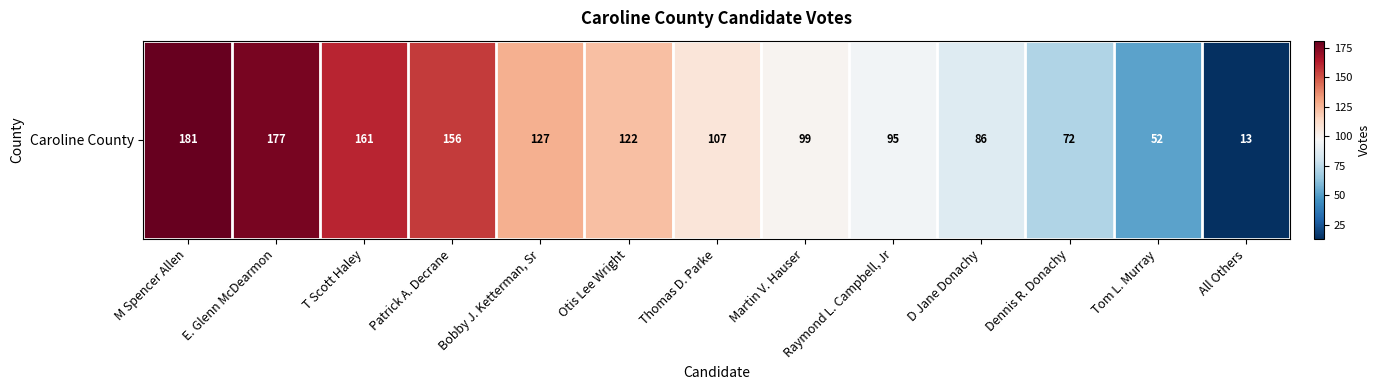

The chart shows a value of 161 at T Scott Haley. True or false?

True